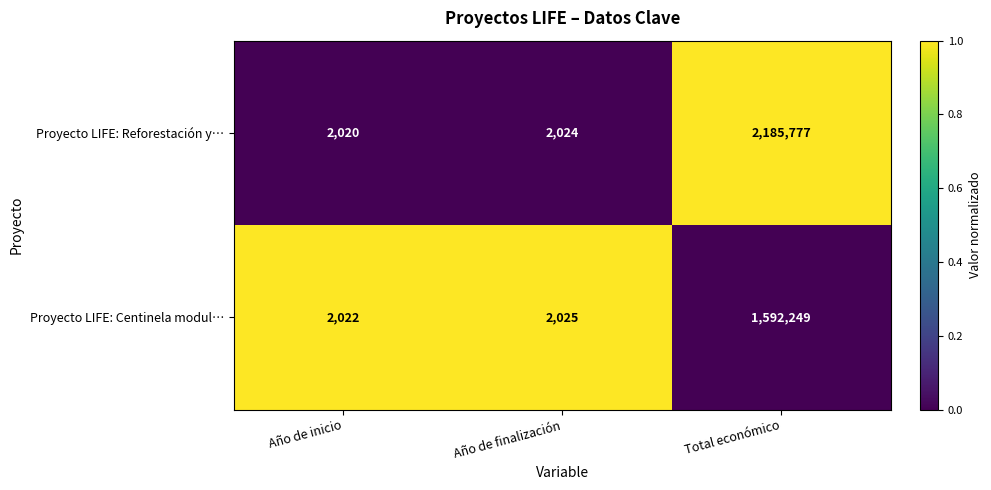

What is the difference between the highest and lowest values at Año de inicio?

2